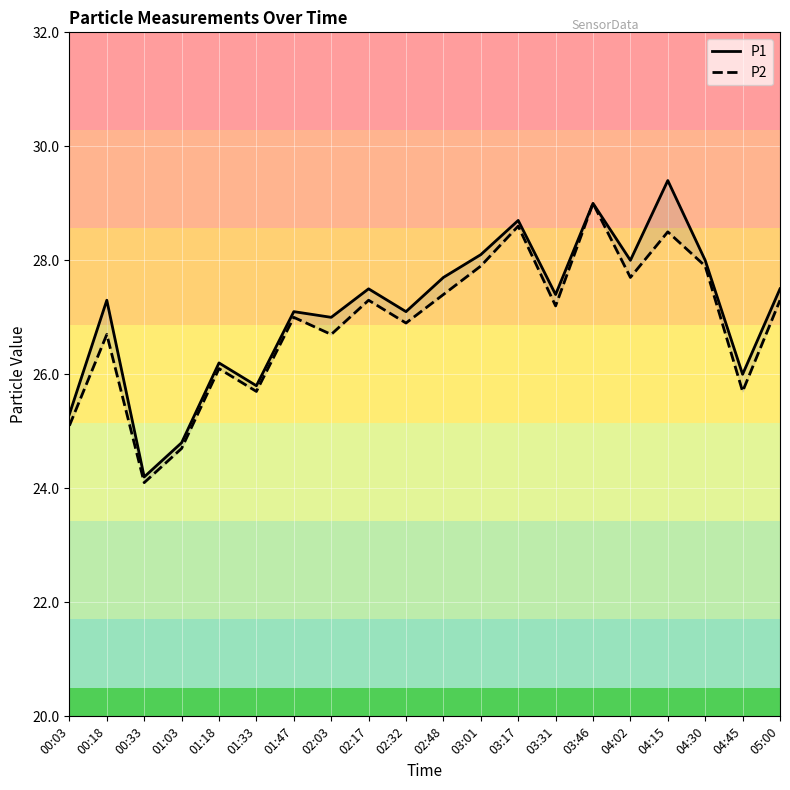

How many series are shown in this chart?

2